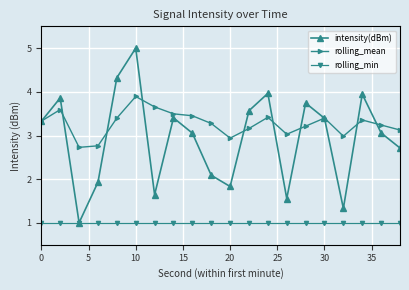

Which series has the largest range (max minus min)?

intensity(dBm)